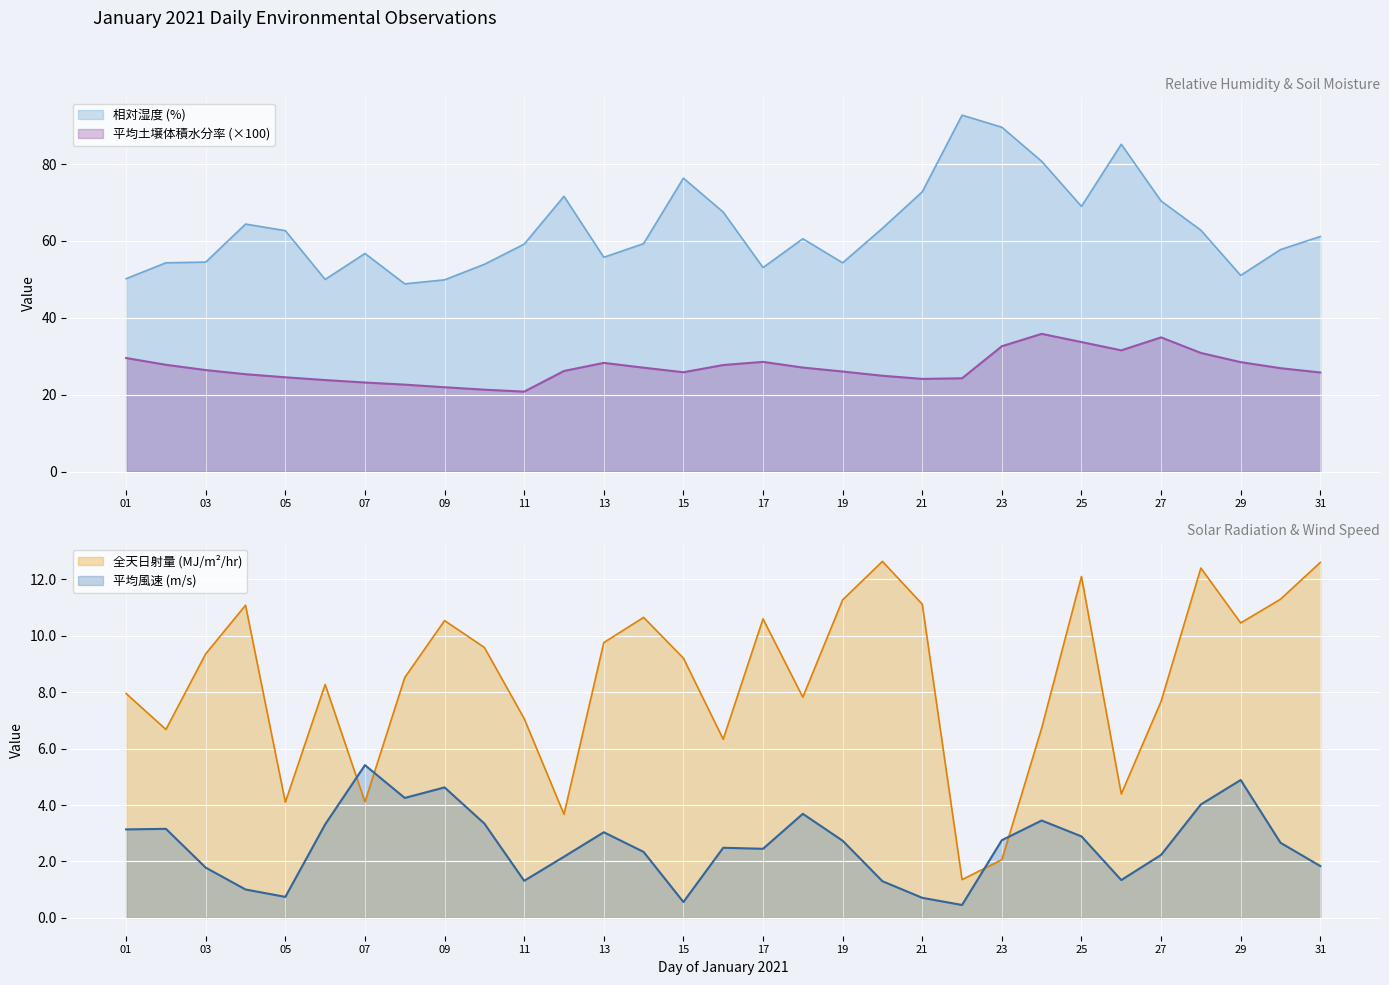

Rank the series at 16 from lowest to highest value.

平均風速, 全天日射量, 平均土壌体積水分率, 相対湿度